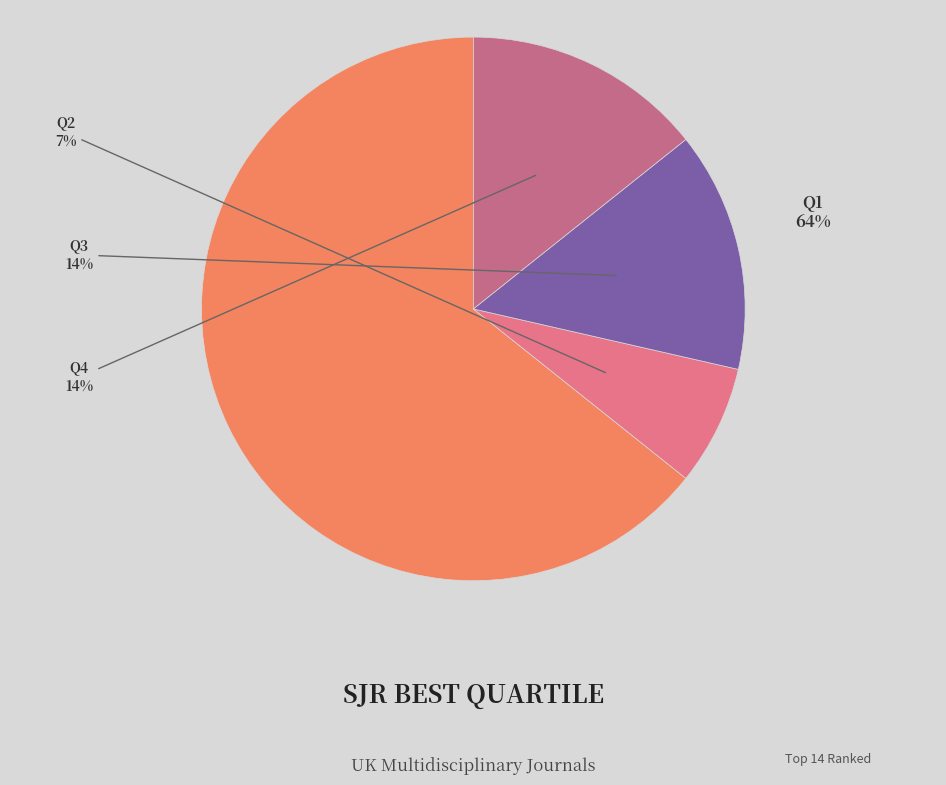

True or false: Q4 accounts for 14% of the total.

True